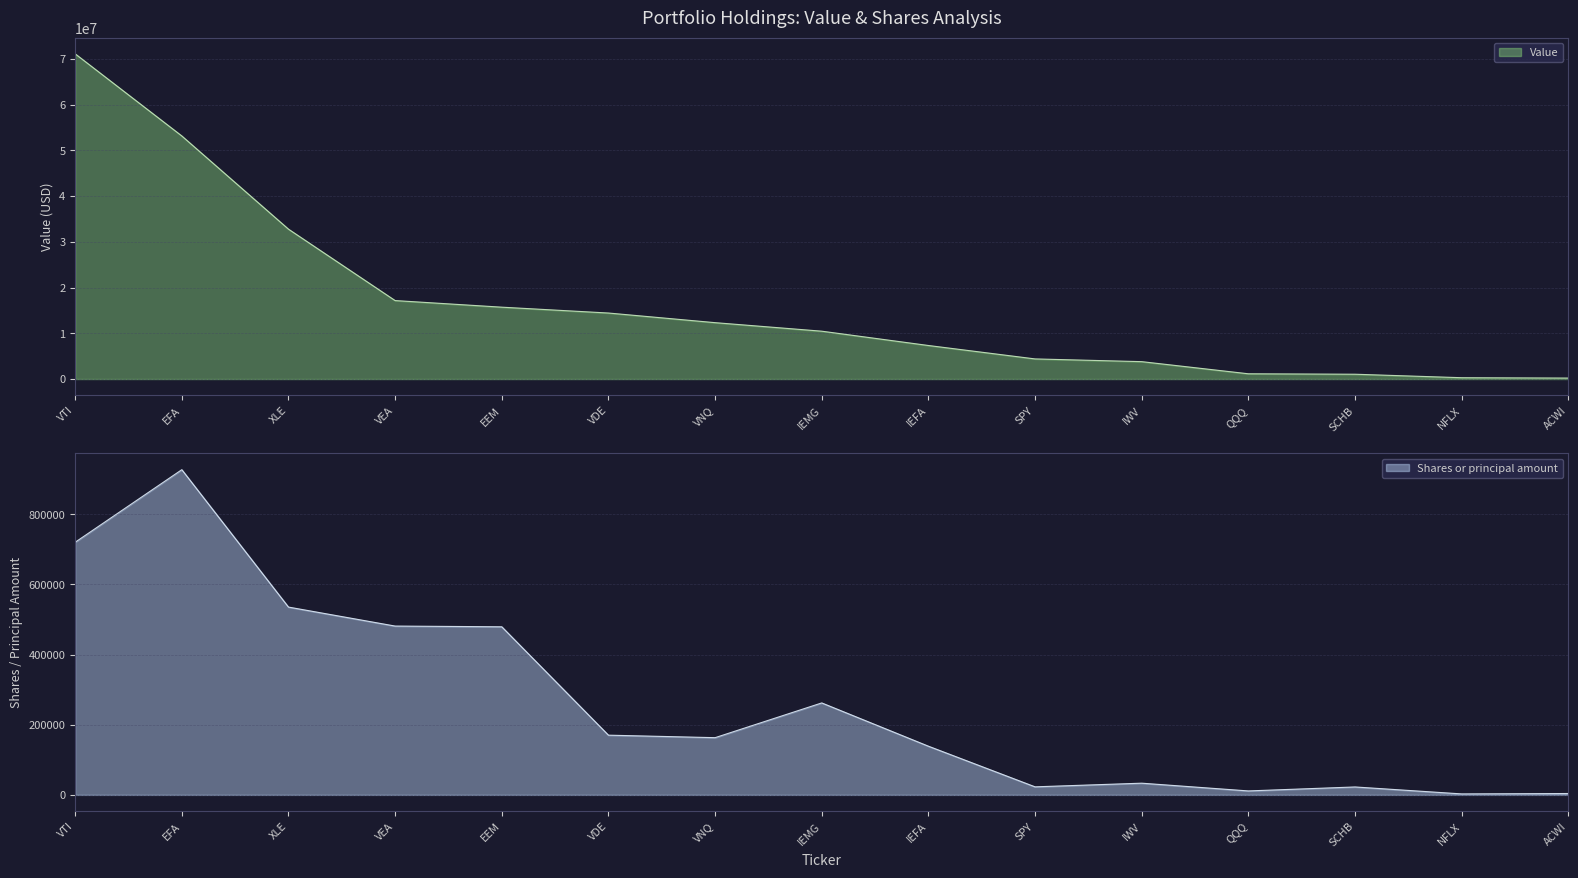

Which series has the largest range (max minus min)?

Value